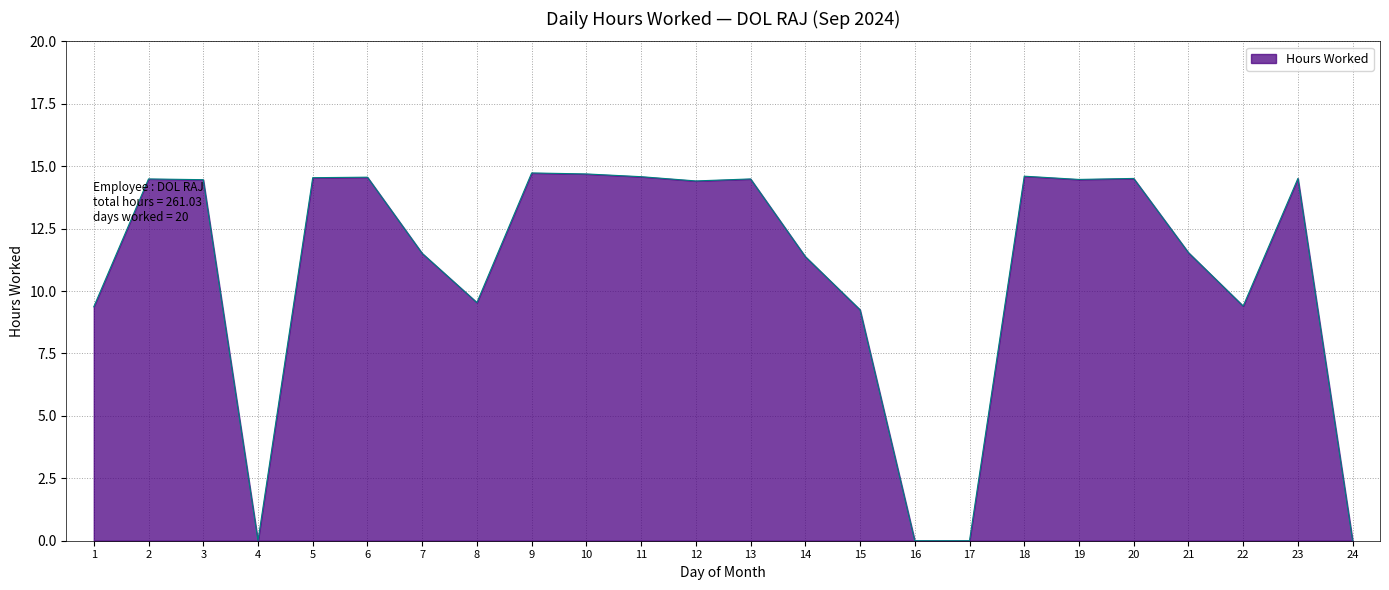

Does the chart display data point markers on the line(s)?

No